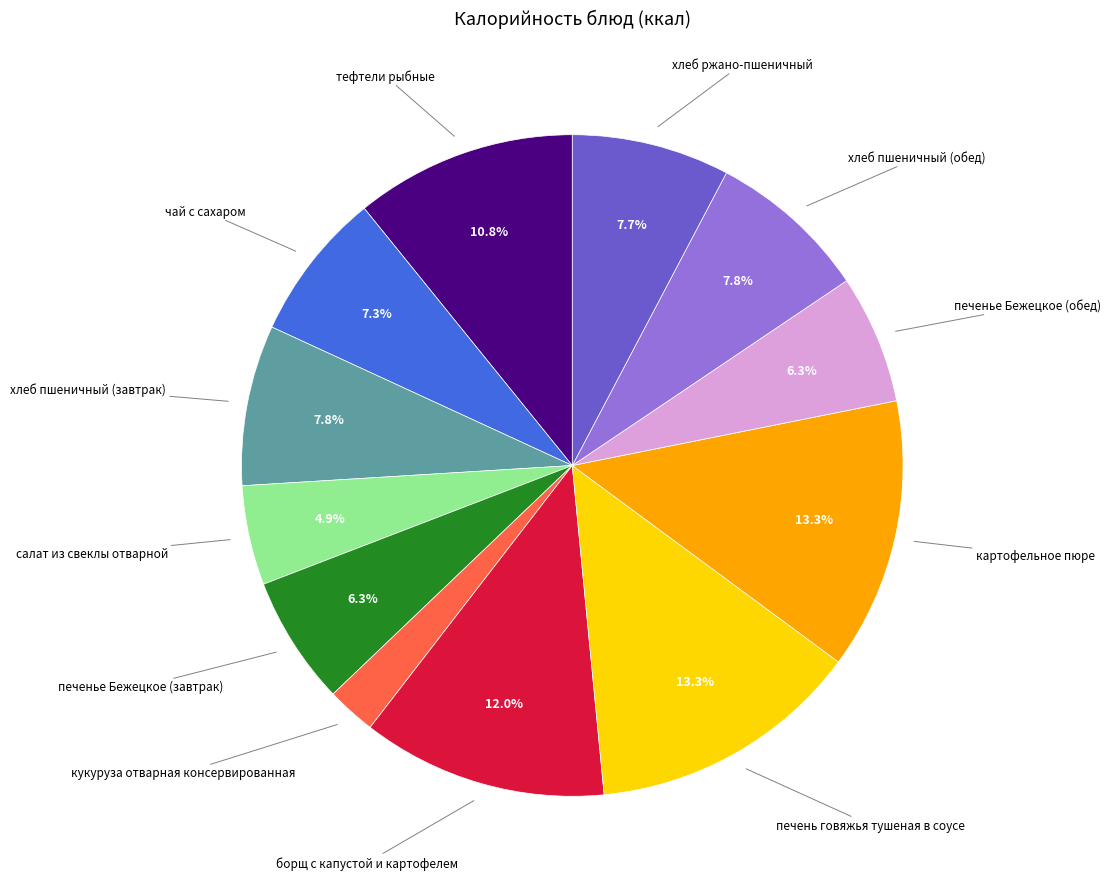

How many segments does this pie chart have?

12